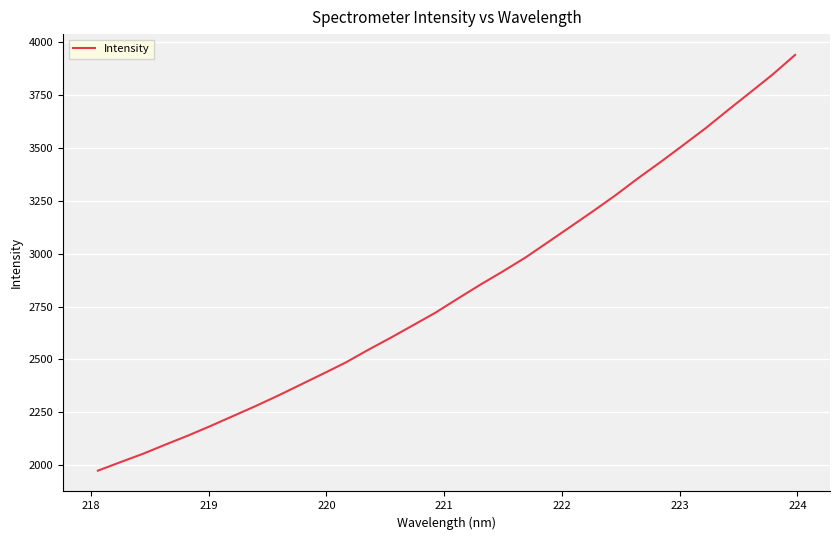

What is the difference between the maximum and minimum values?

1966.7